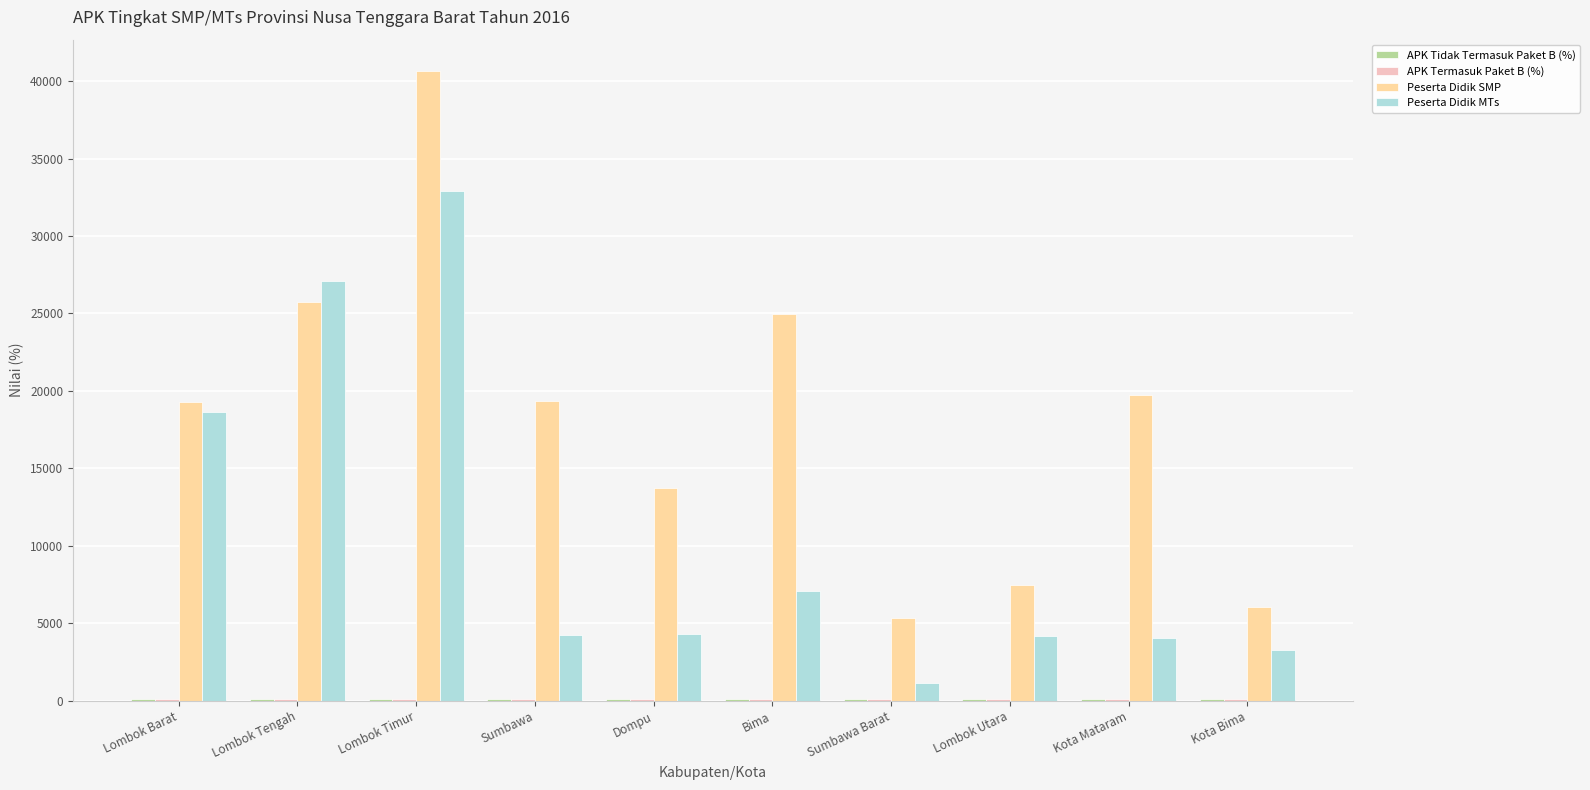

Which series has the largest total across all categories?

Peserta Didik SMP